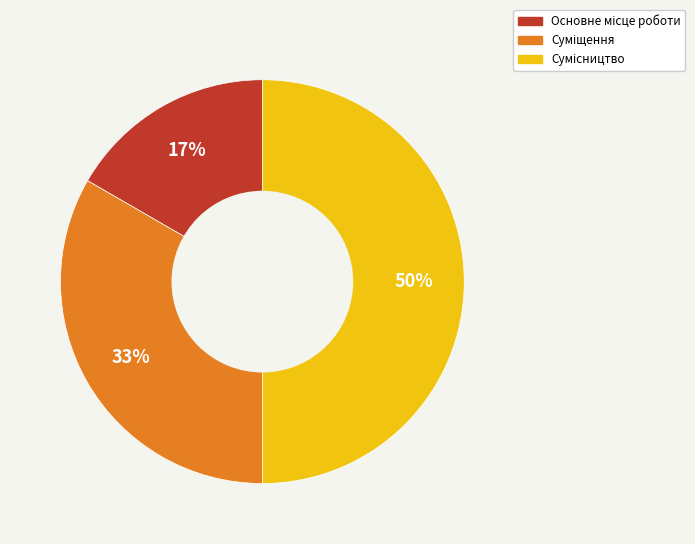

To the nearest percent, what is the average slice percentage?

33%